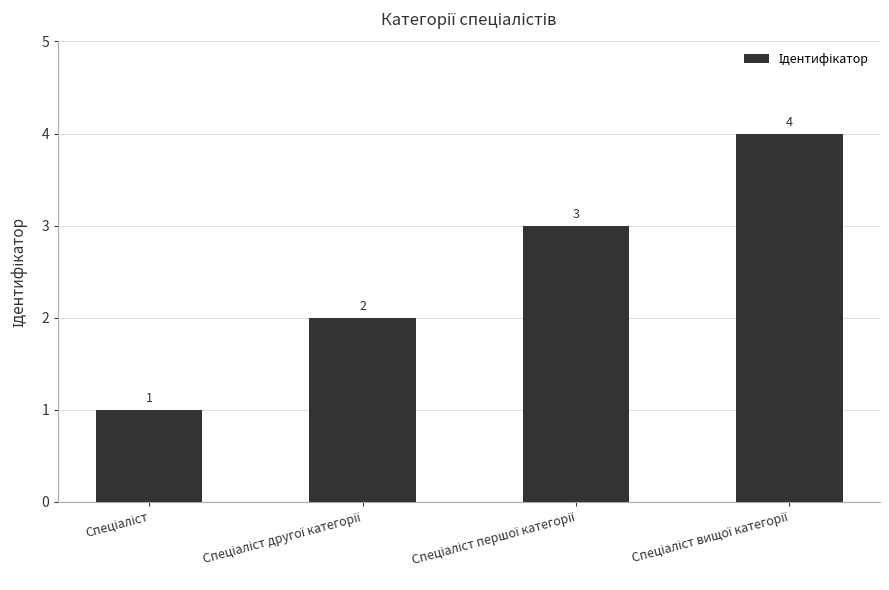

What is the sum of all values?

10